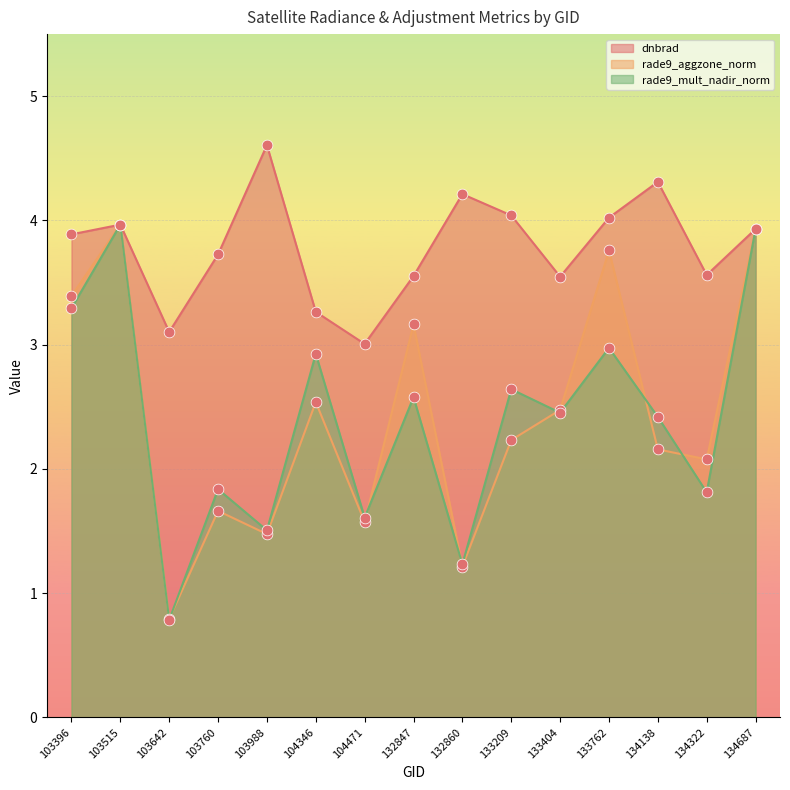

Which series reaches the minimum Y coordinate?

rade9_mult_nadir_norm